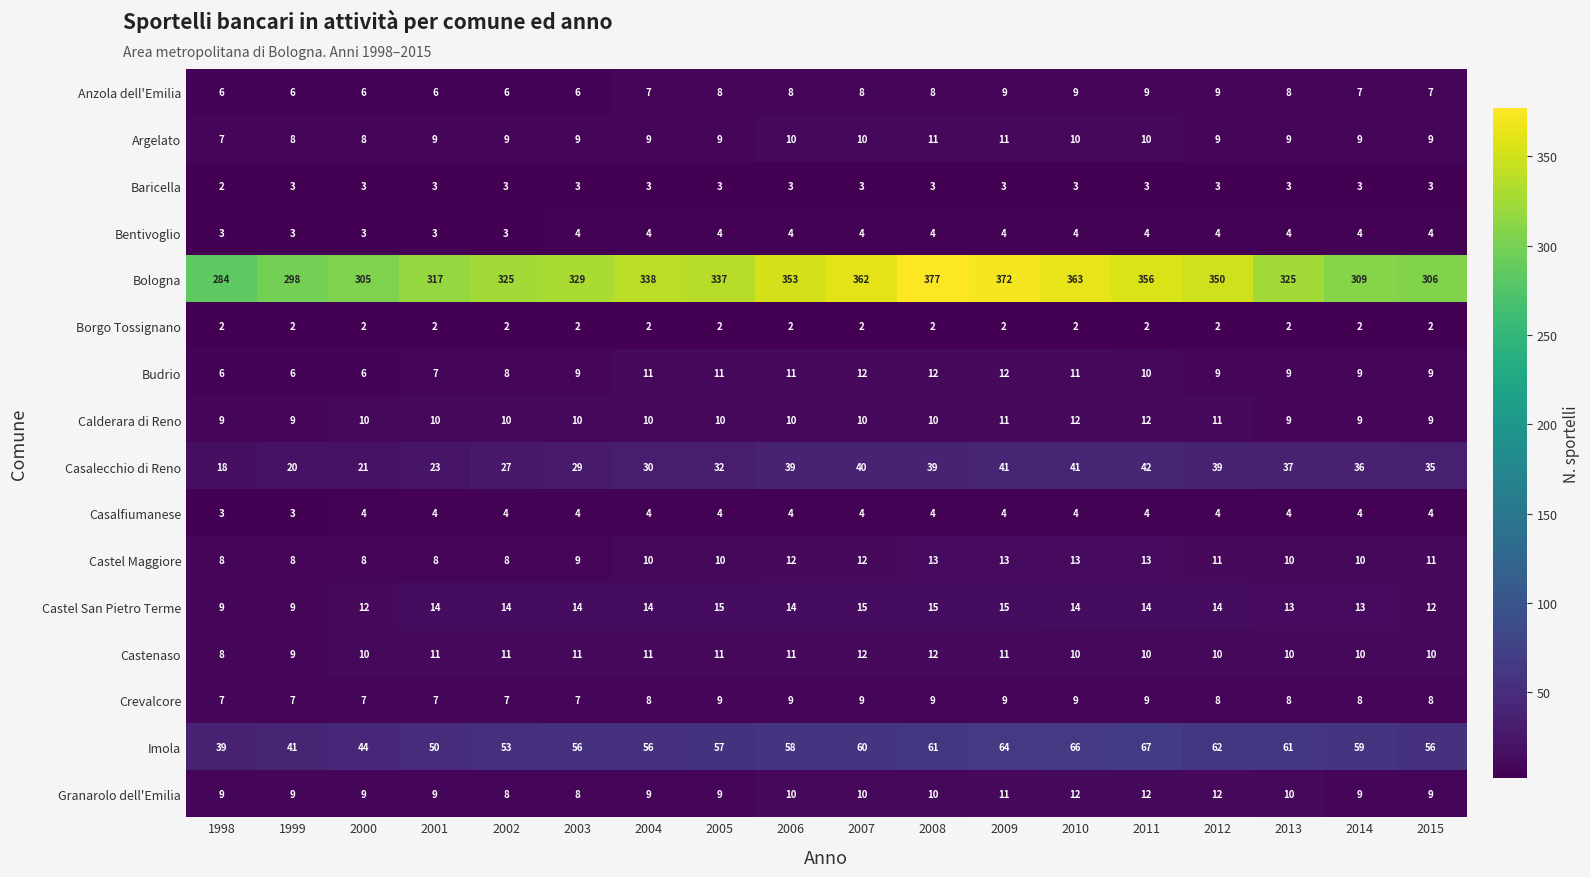

What is the greatest value displayed?

377